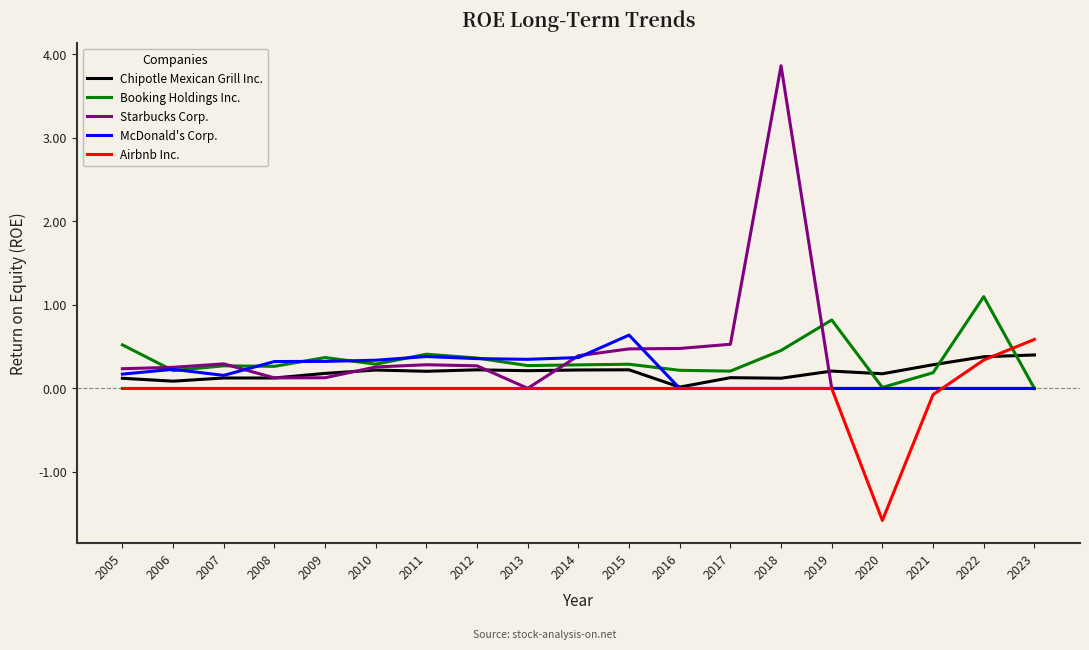

Which label corresponds to the smallest value in the chart?

2020